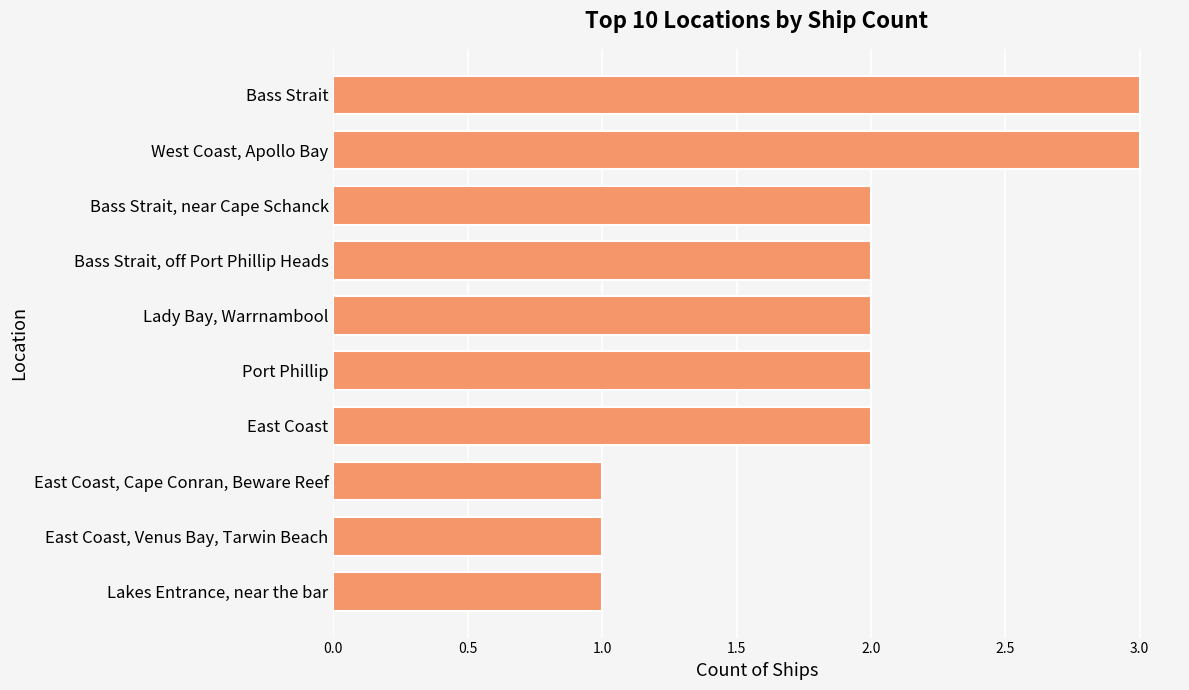

How many distinct data groups are displayed?

1